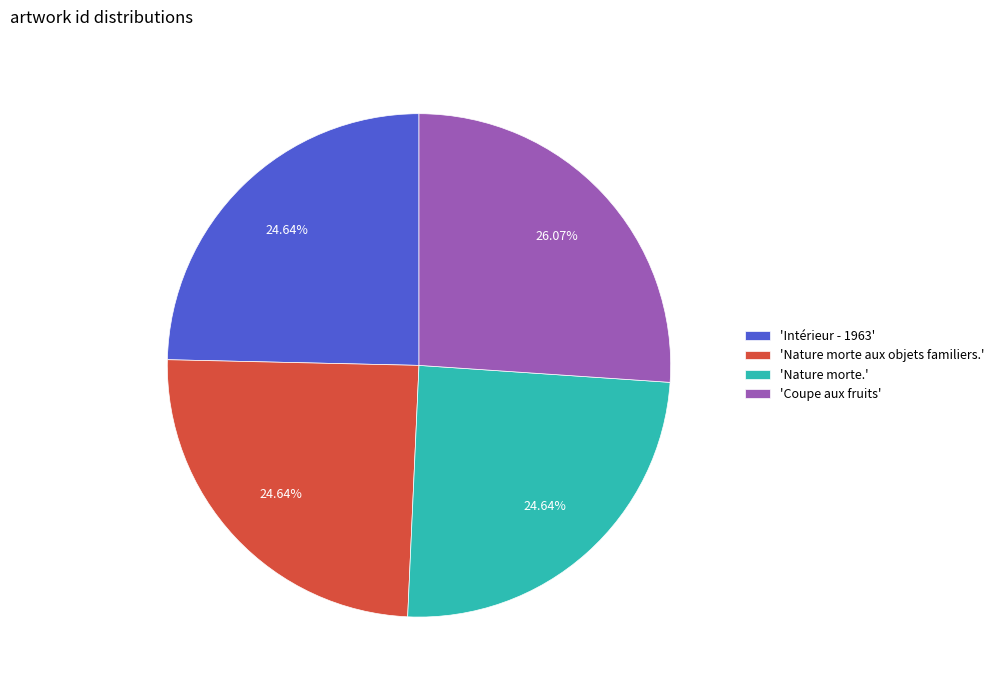

Does 'Nature morte.' represent more than half of the total?

No